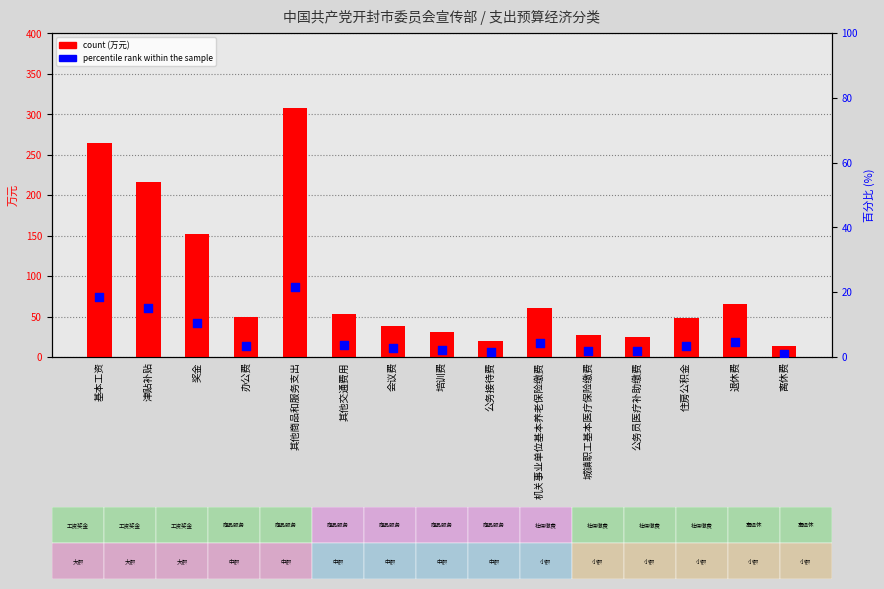

Which series has the widest spread of Y values?

count